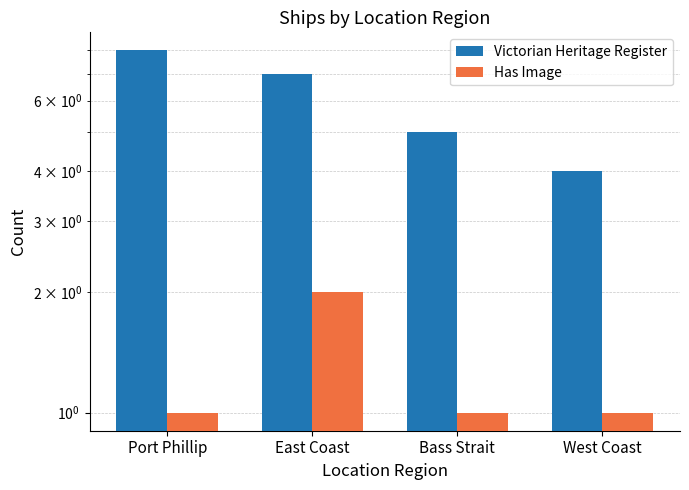

Between Bass Strait and West Coast, which series saw the biggest shift?

Victorian Heritage Register